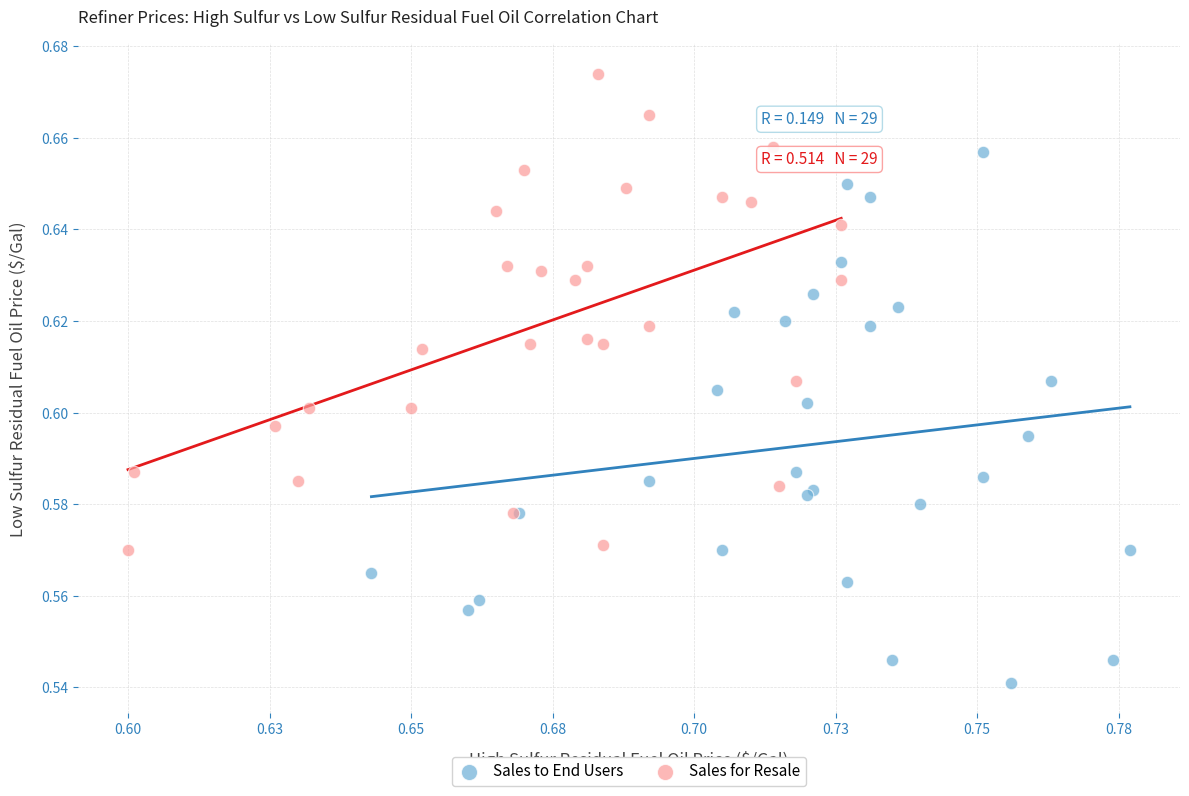

Which series reaches the maximum Y coordinate?

Sales for Resale